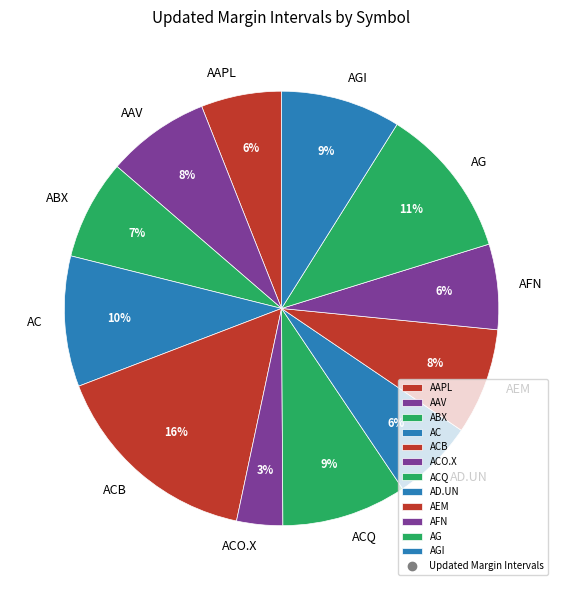

True or false: AG accounts for 11% of the total.

True